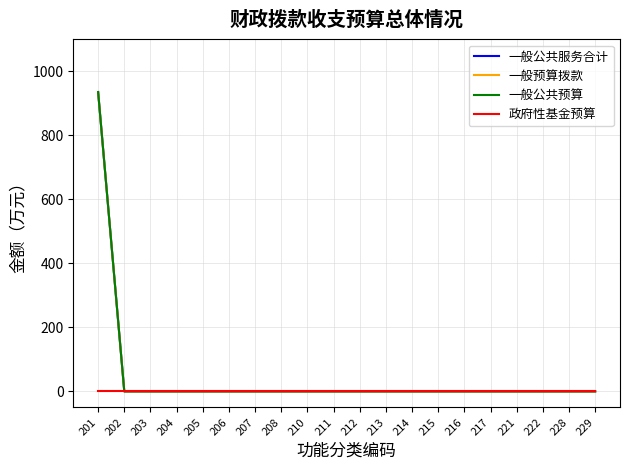

The 一般公共服务合计 series shows 0.0 at 214. True or false?

True